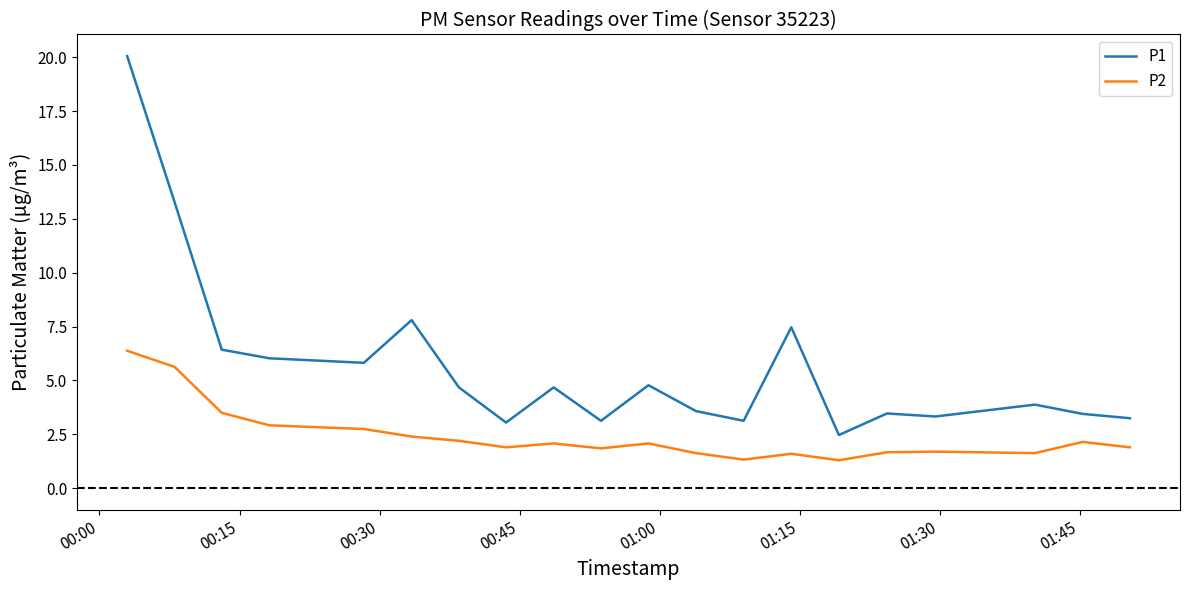

Which series has the largest range (max minus min)?

P1